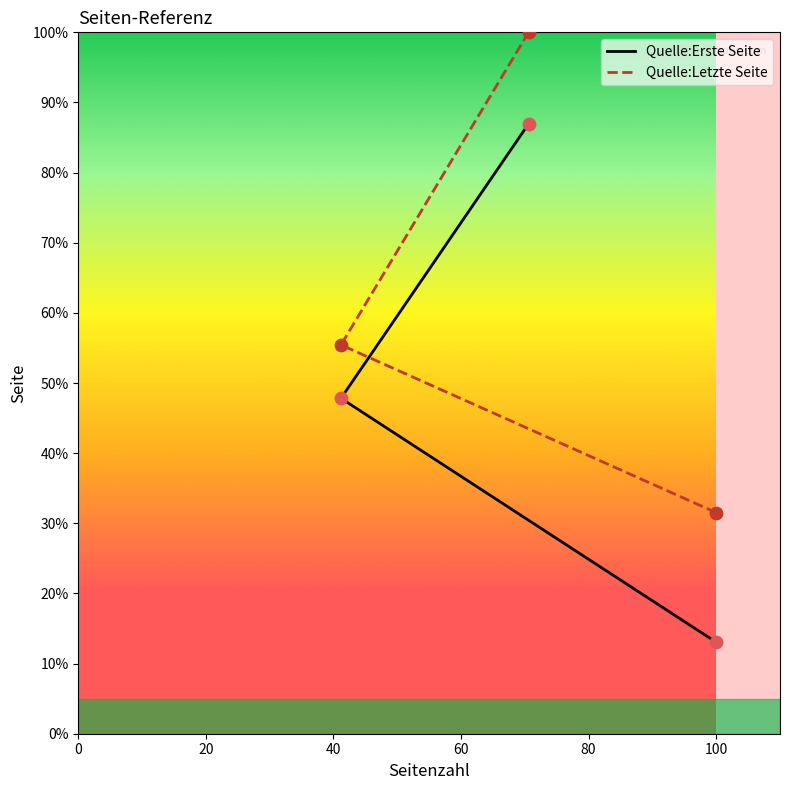

What is the total value across all series at 7?

103.3